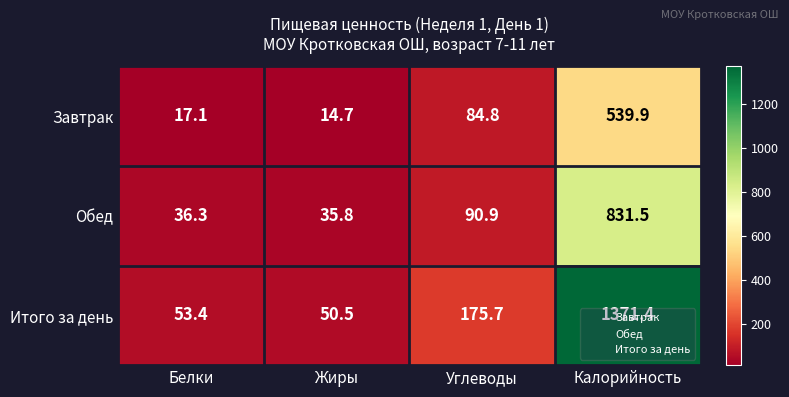

What is the minimum value shown in the chart?

14.7